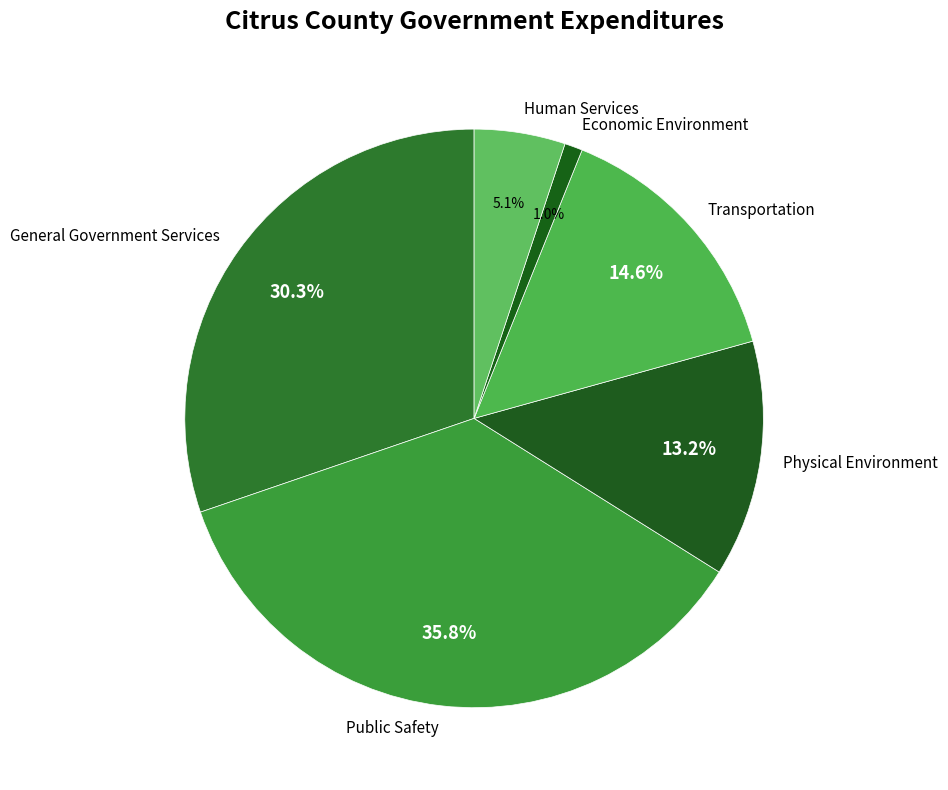

To the nearest percent, what is the difference between the Public Safety and Economic Environment slice percentages?

35%